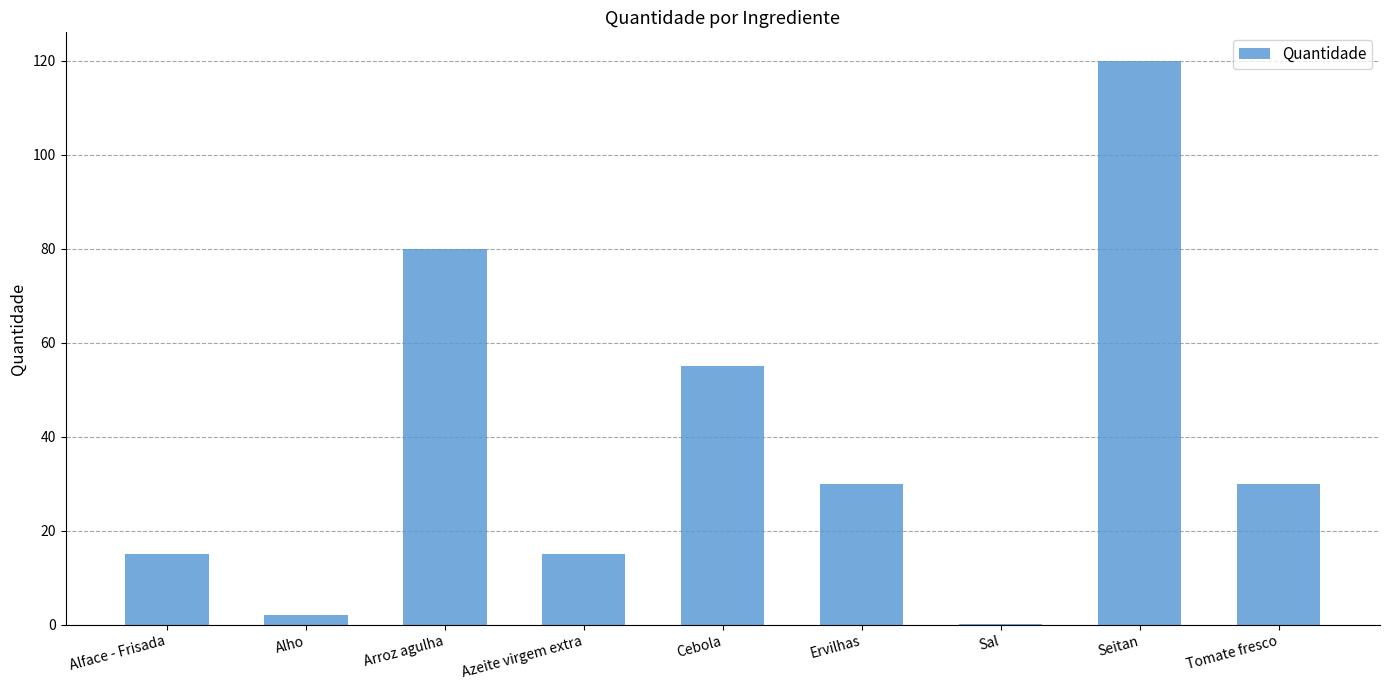

Approximately how many times larger is the value at Tomate fresco compared to Arroz agulha?

0.4